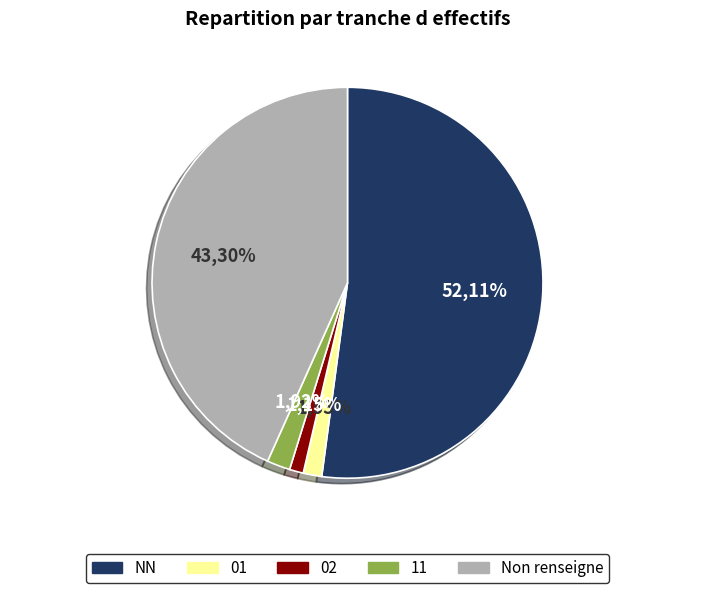

Combined, do NN and 11 account for over 50%?

Yes